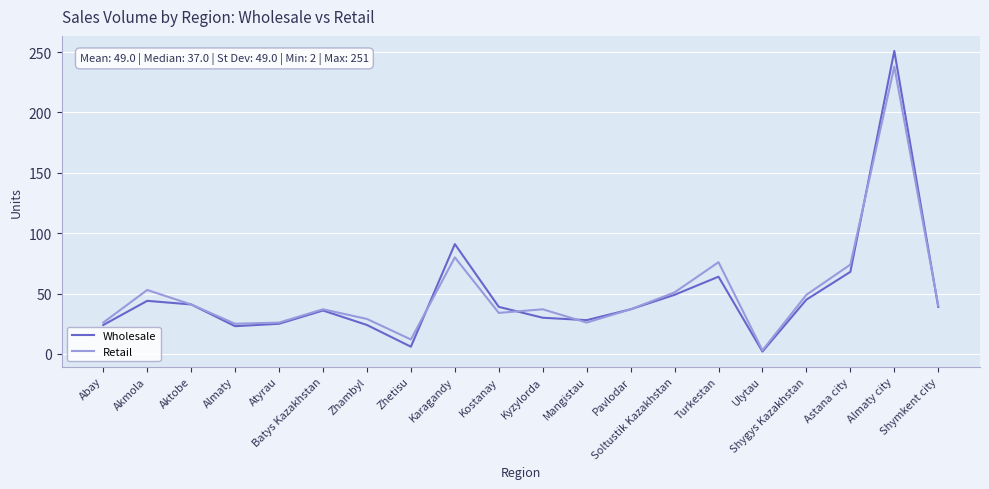

What is the sum of the Retail values at Batys Kazakhstan and Karagandy?

117